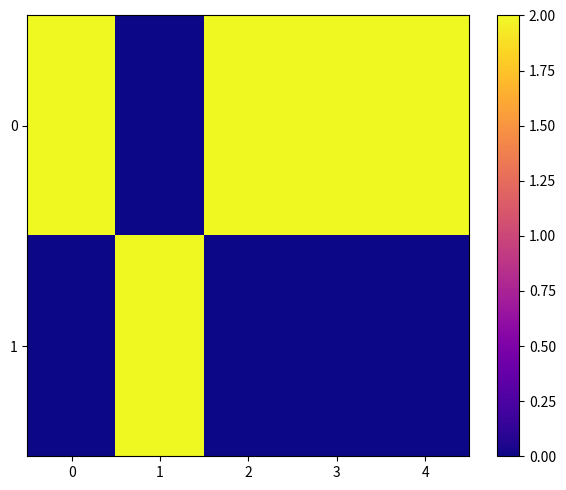

What is the maximum value shown in the chart?

2